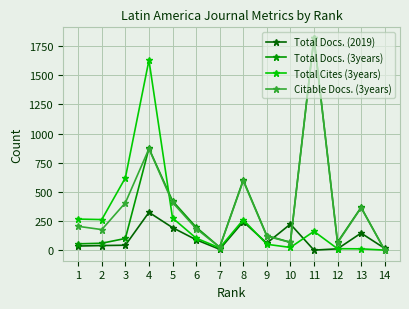

What is the total value across all series at 6?

574